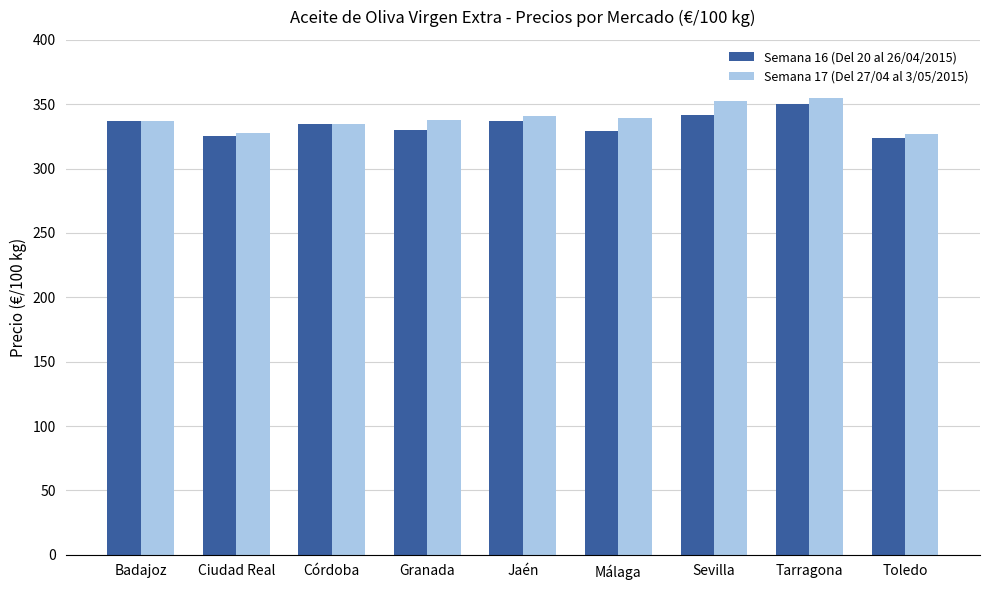

How many bars are there in each group?

2